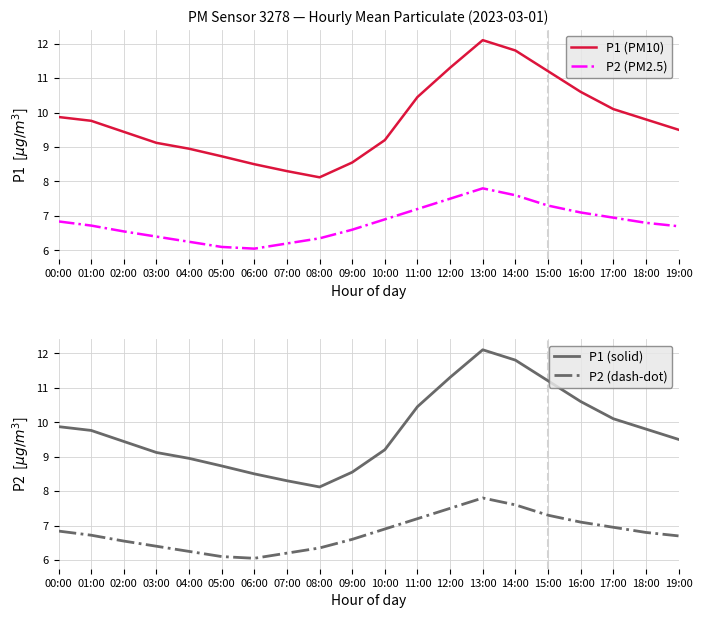

Is this an area chart (filled region under the line)?

No